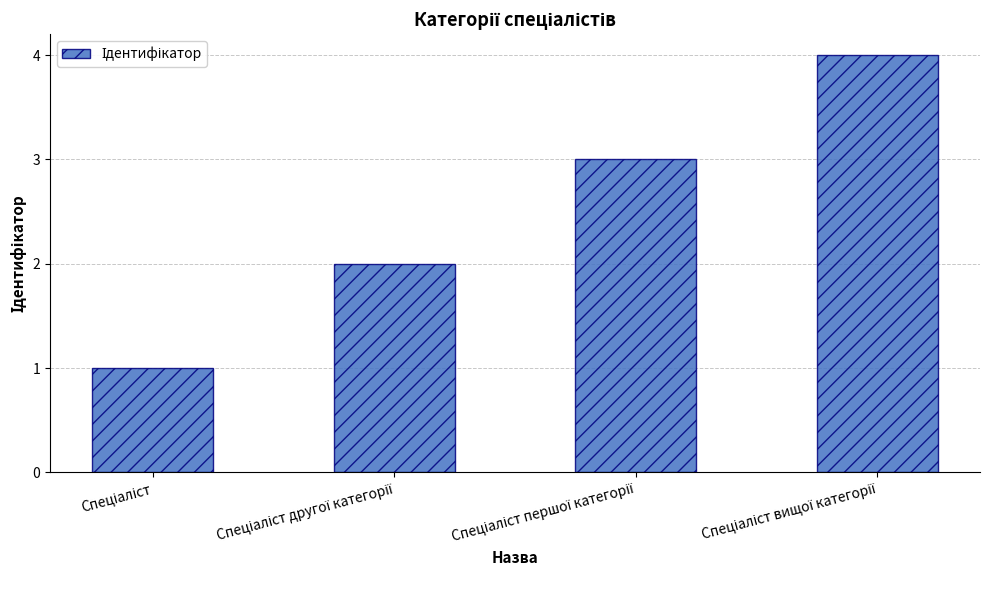

What is the greatest value displayed?

4